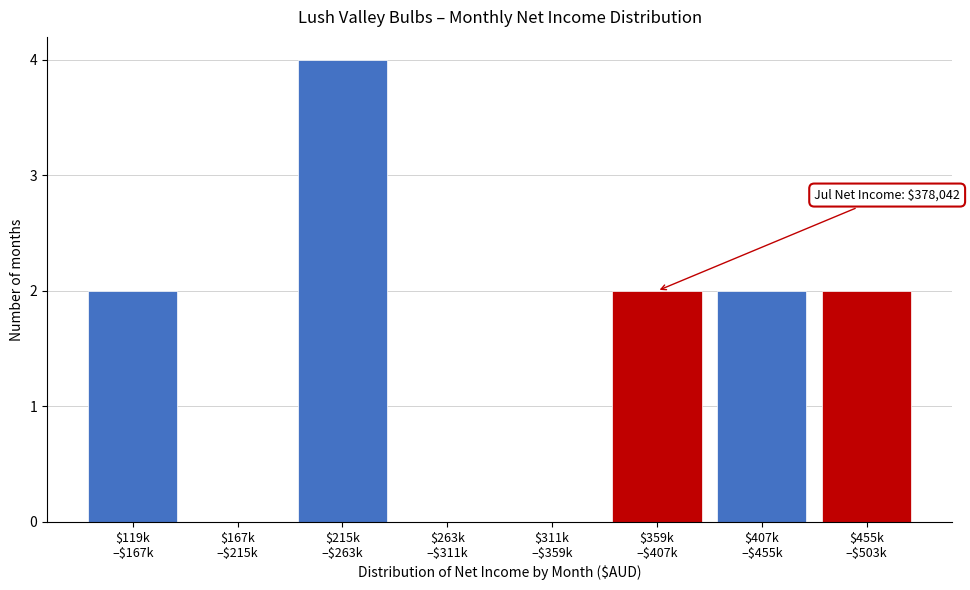

What is the maximum value shown in the chart?

4